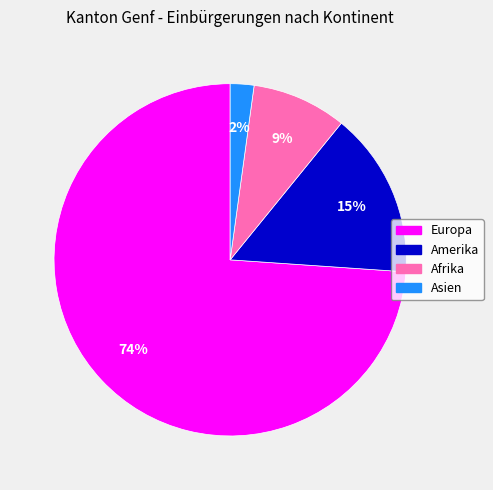

To the nearest percent, what is the average slice percentage?

25%